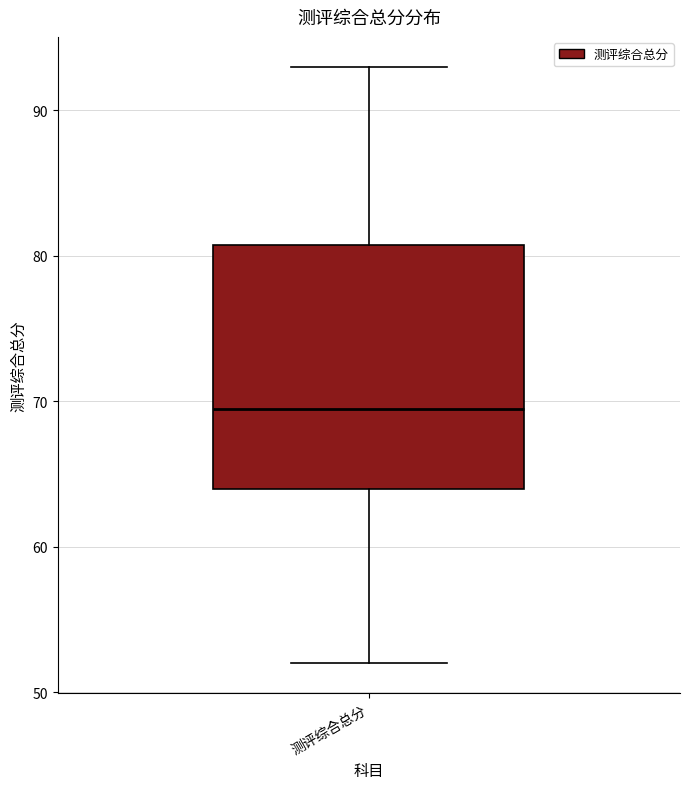

Where does the upper whisker of the box for 测评综合总分 end on the y-axis? The values are not printed on the chart, so give them approximately, as read against the axis.

93